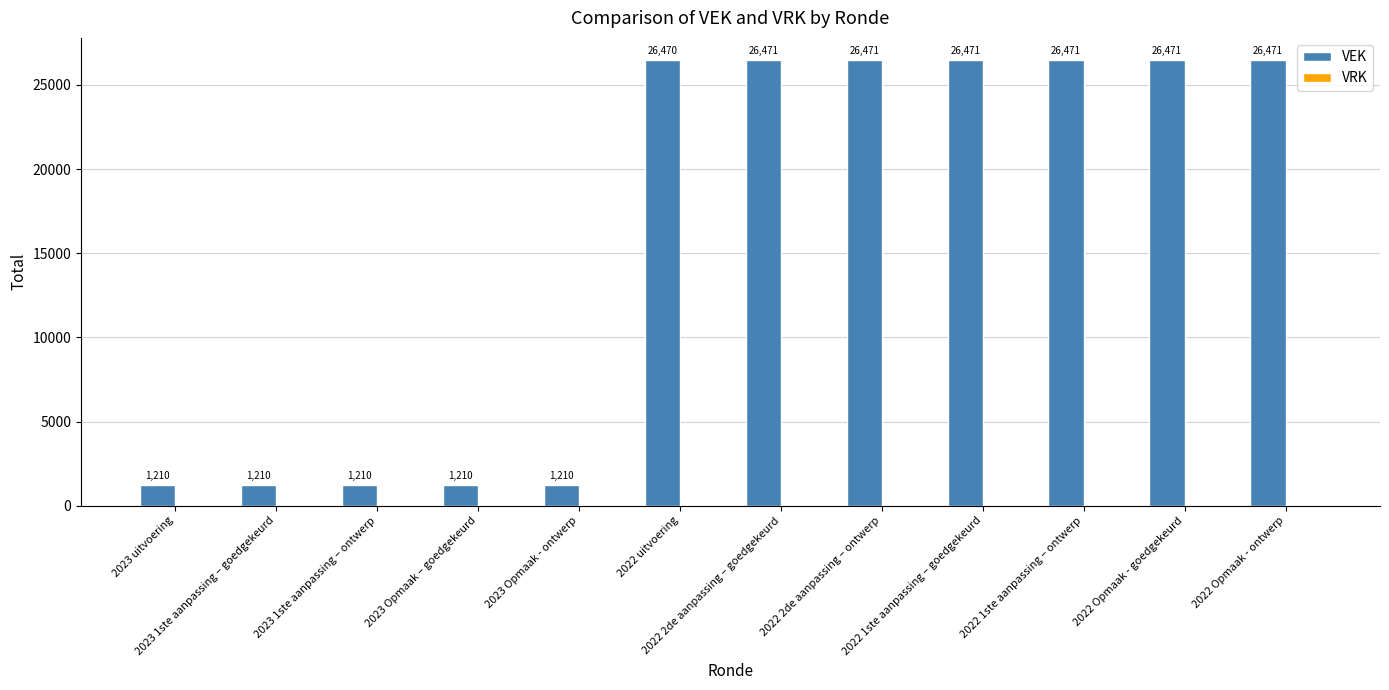

What is the smallest value displayed?

1210